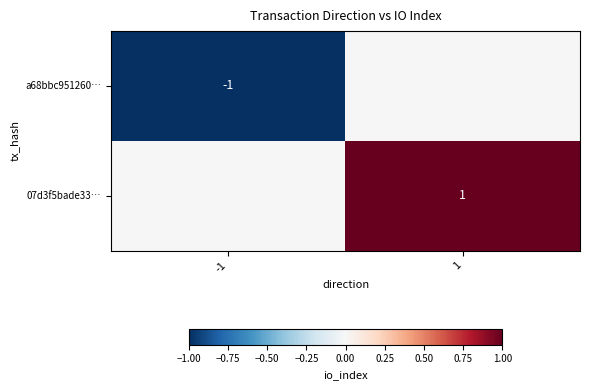

Is it true that a68bbc951260… equals 0 at -1?

False